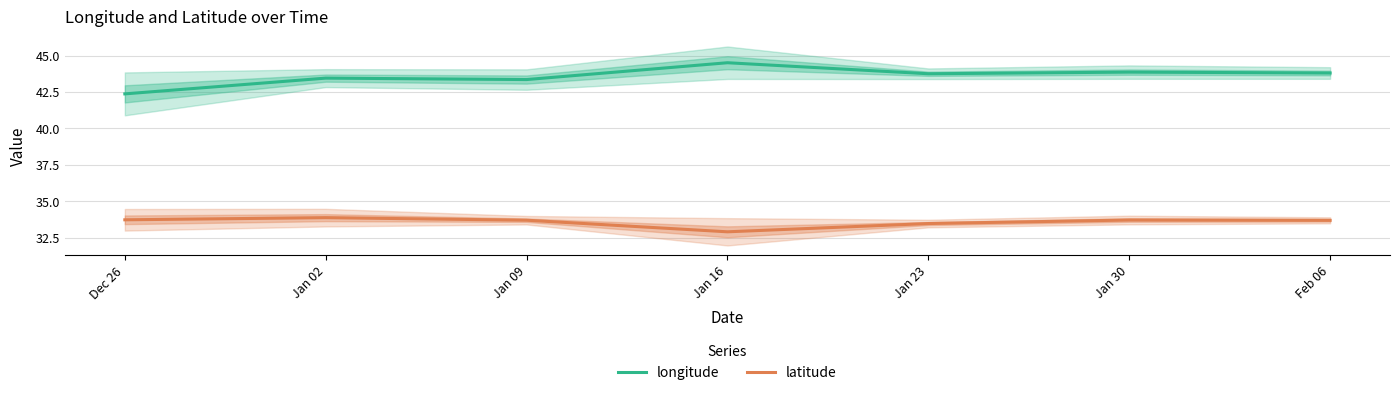

Which label corresponds to the largest value in the chart?

Jan 16